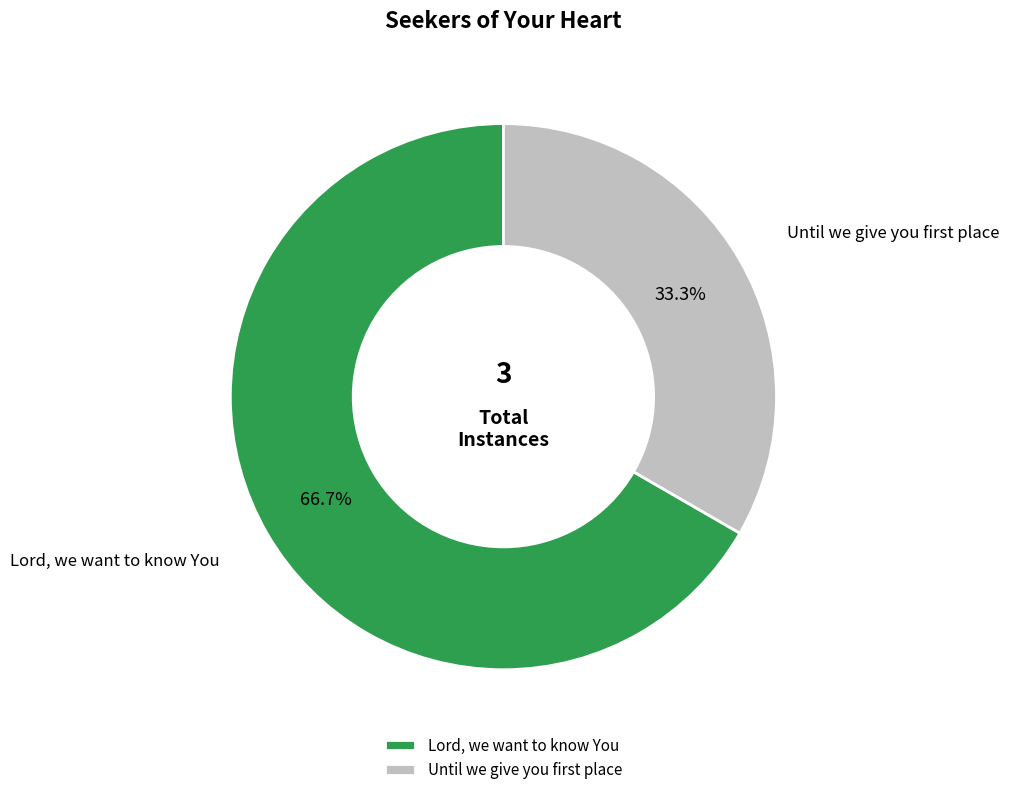

Which category has the biggest portion of the pie?

Lord, we want to know You